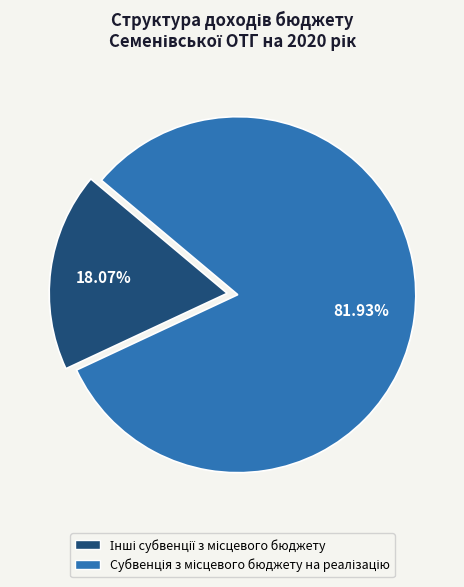

Does any single category account for the majority?

Yes